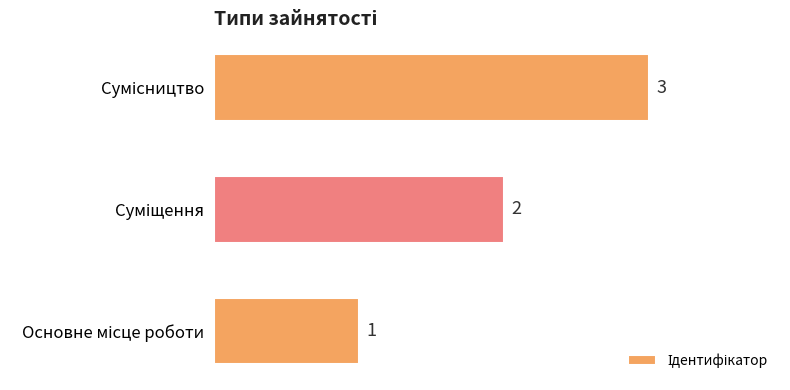

How many values are between 1 and 3?

3